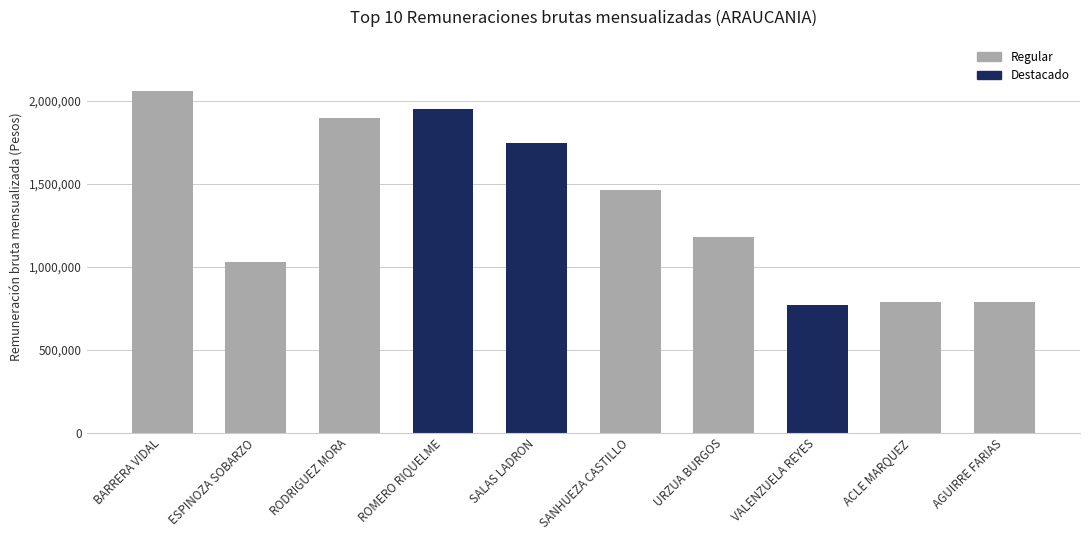

What is the value of the 2nd bar from the left?

1028709